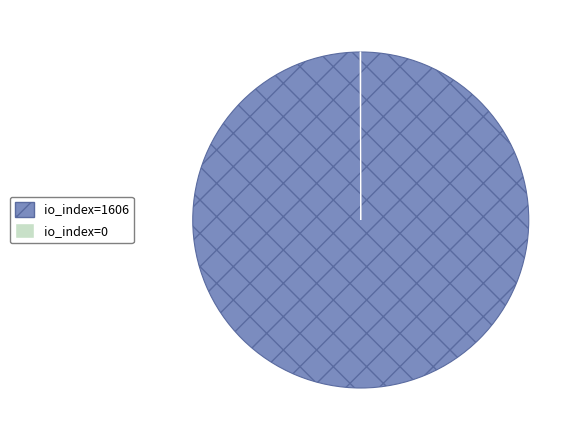

What is the majority slice?

io_index=1606